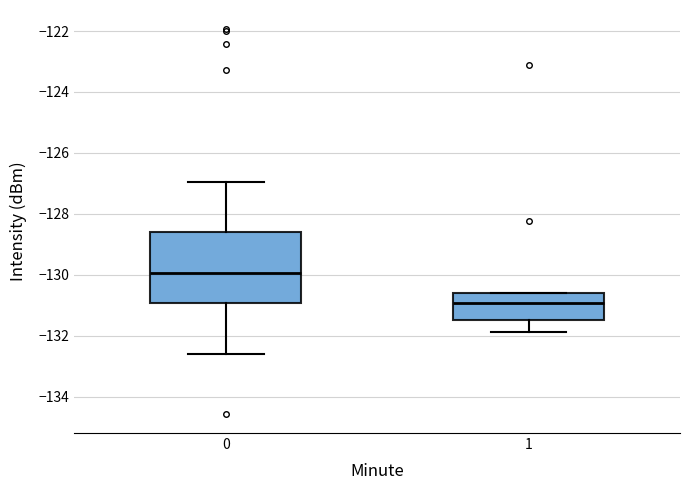

Where does the lower whisker of the box at x = 0 end on the y-axis? The values are not printed on the chart, so give them approximately, as read against the axis.

-132.6